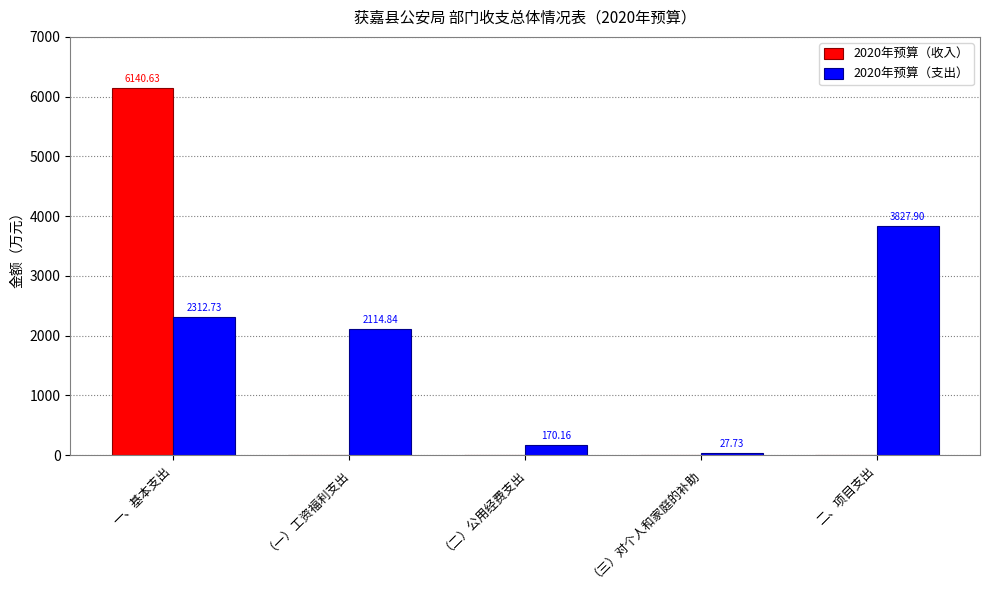

Is the value of 2020年预算（收入） at 一、基本支出 greater than the value of 2020年预算（支出） at （二）公用经费支出?

Yes